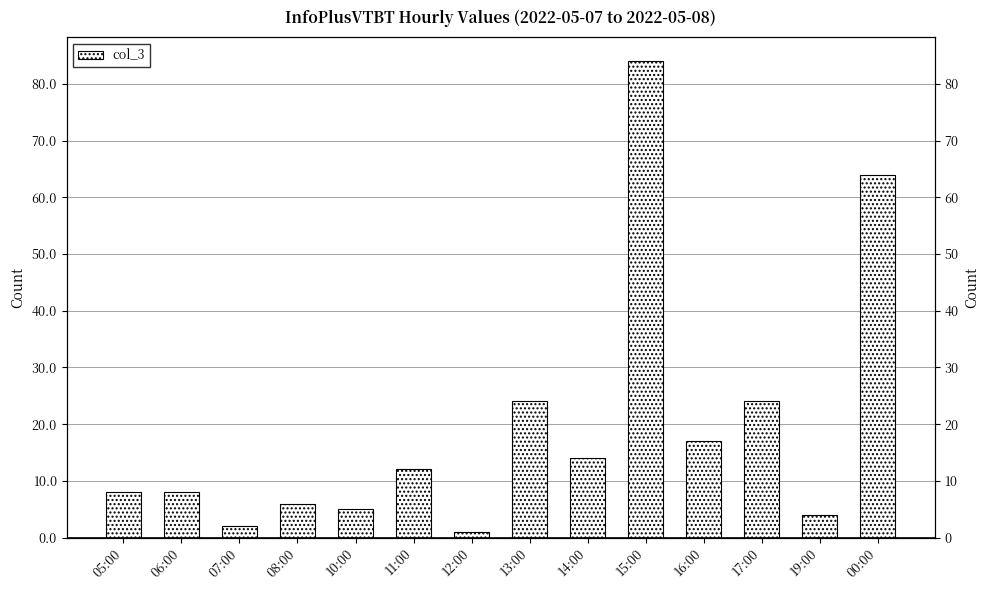

What is the difference between the maximum and minimum values?

83